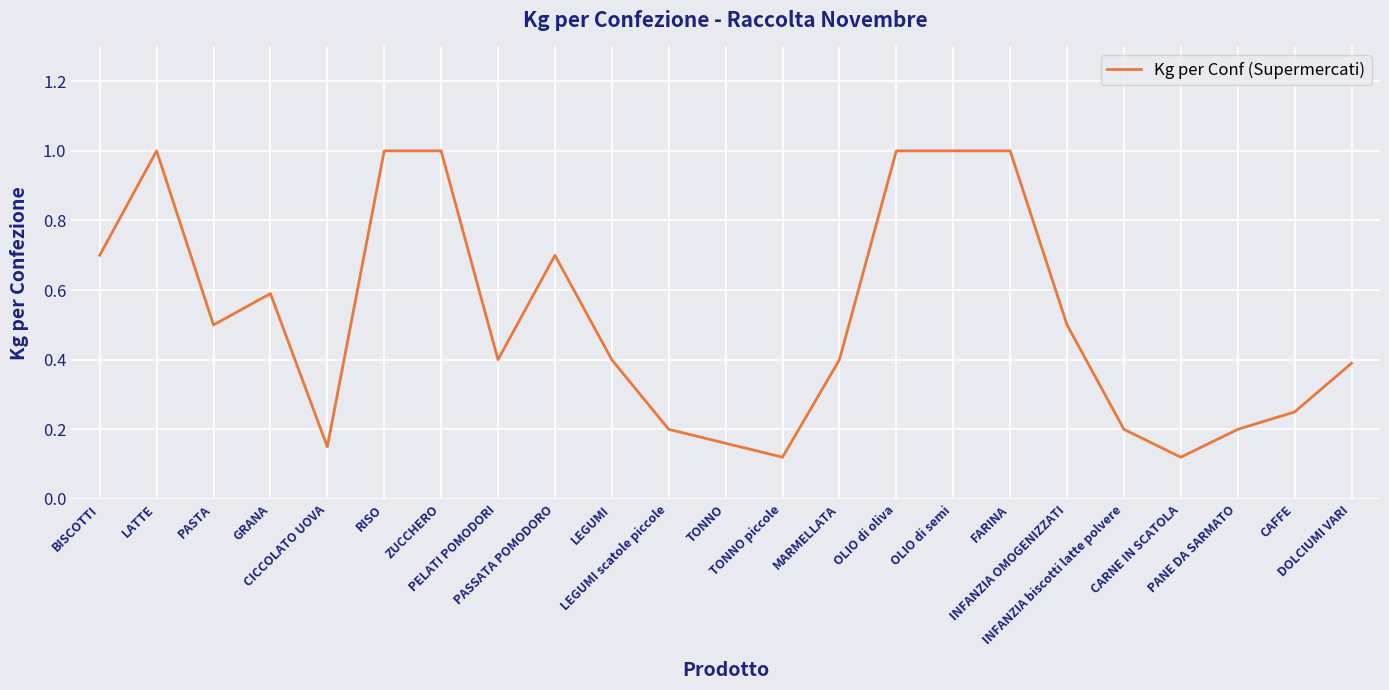

What is the maximum value shown in the chart?

1.0